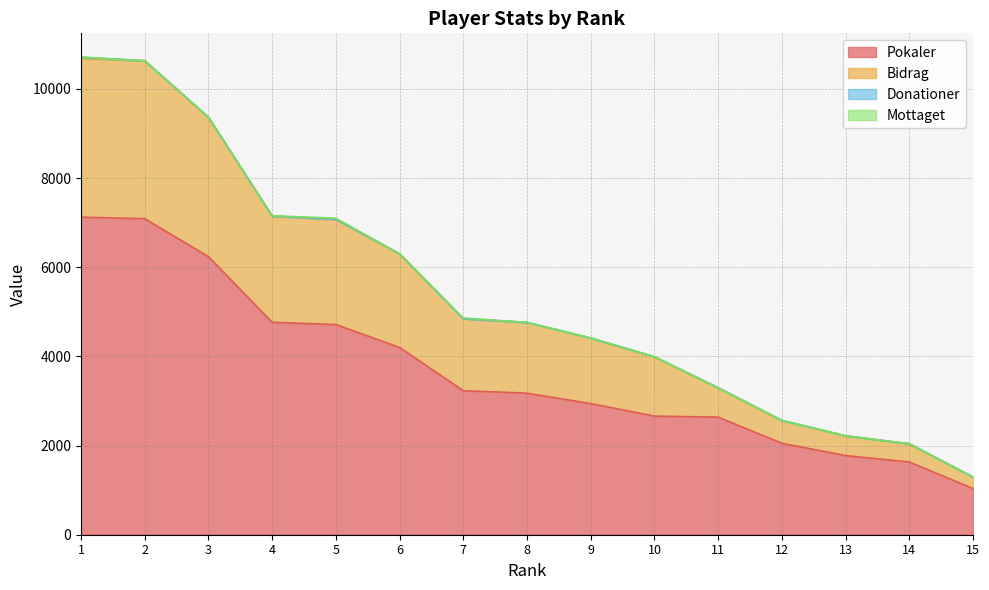

True or false: Pokaler has a value of 653 at 15.

False